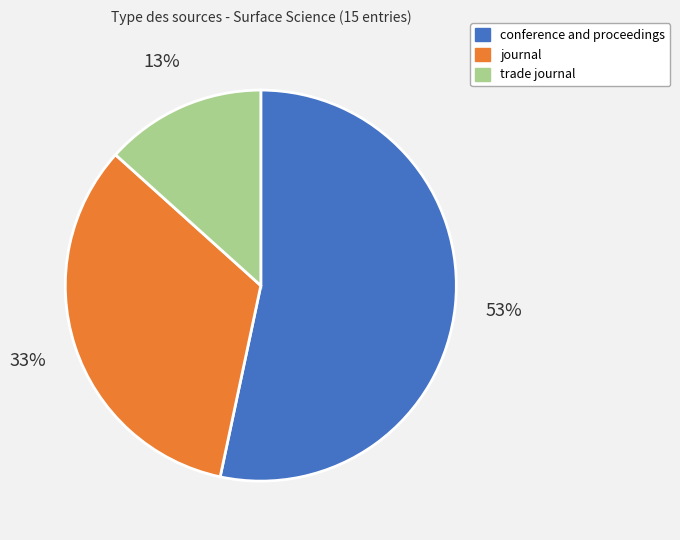

How many slices are in this pie chart?

3